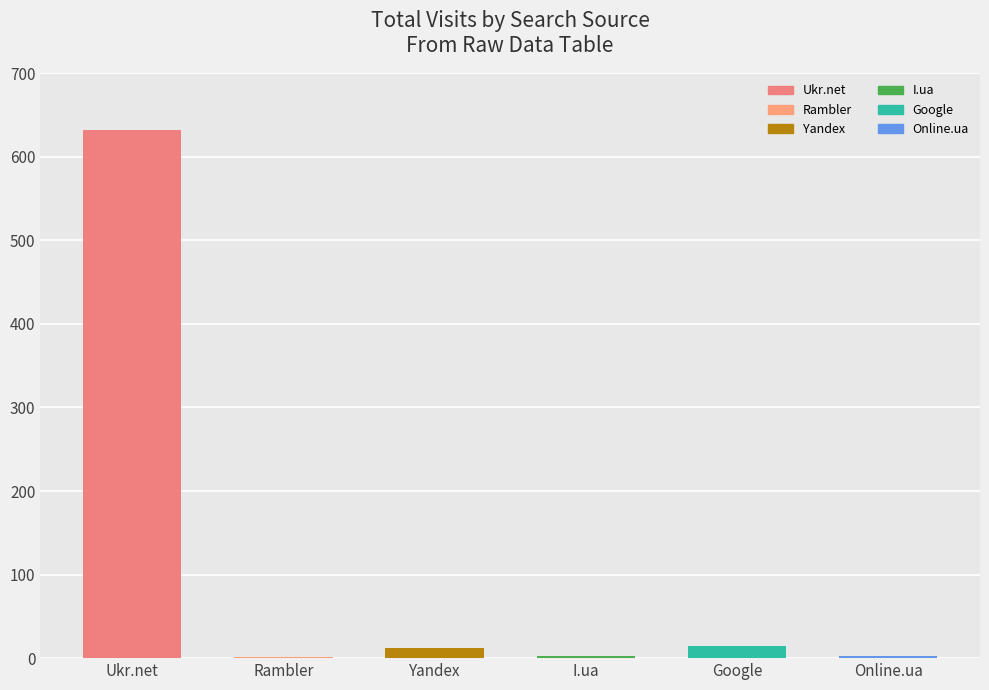

Where is I.ua nearest to the value 1?

Rambler